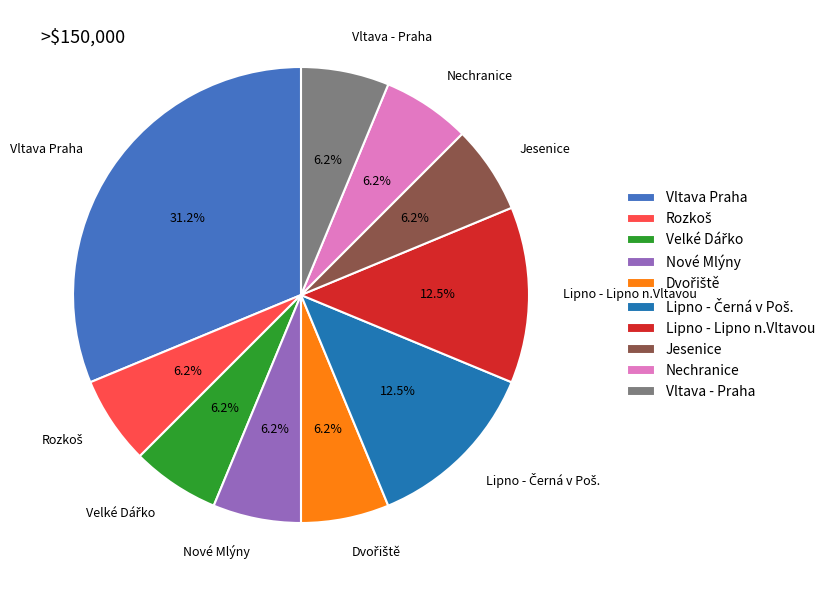

To the nearest percent, what portion does Nové Mlýny represent?

6%